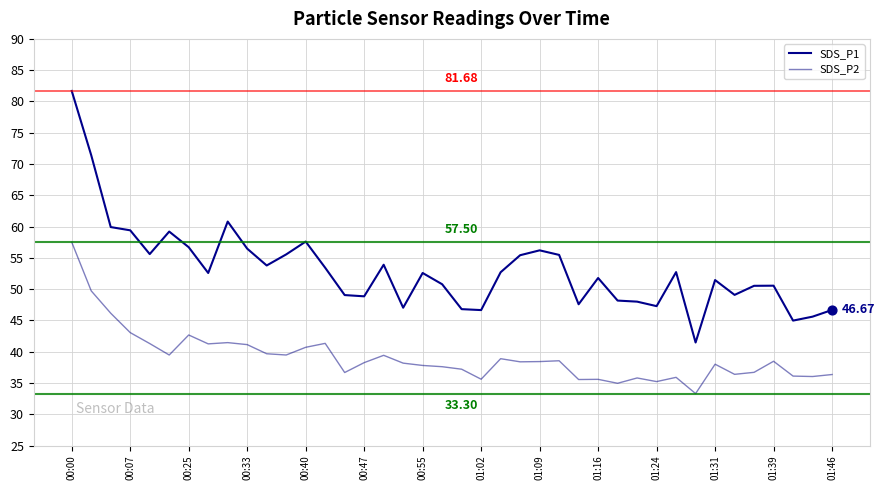

At which category is the sum across all series the highest?

00:00